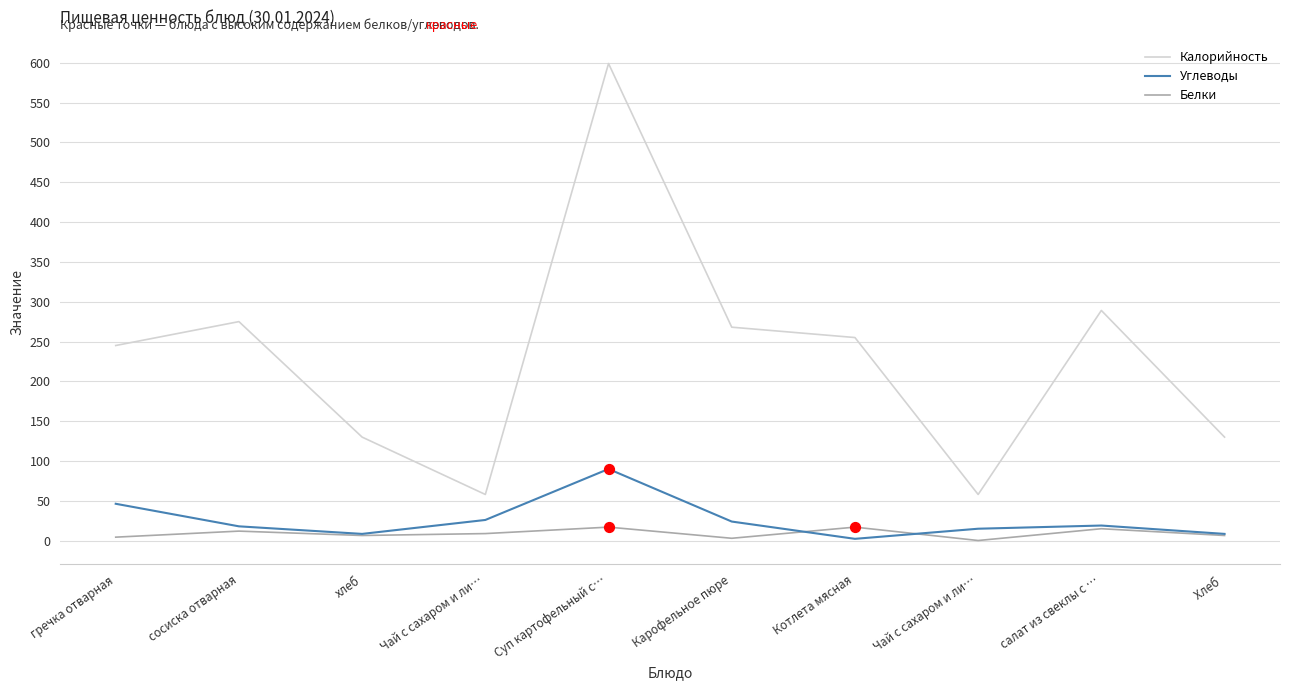

Is the value of Белки at Карофельное пюре greater than the value of Углеводы at Чай с сахаром и ли…?

No